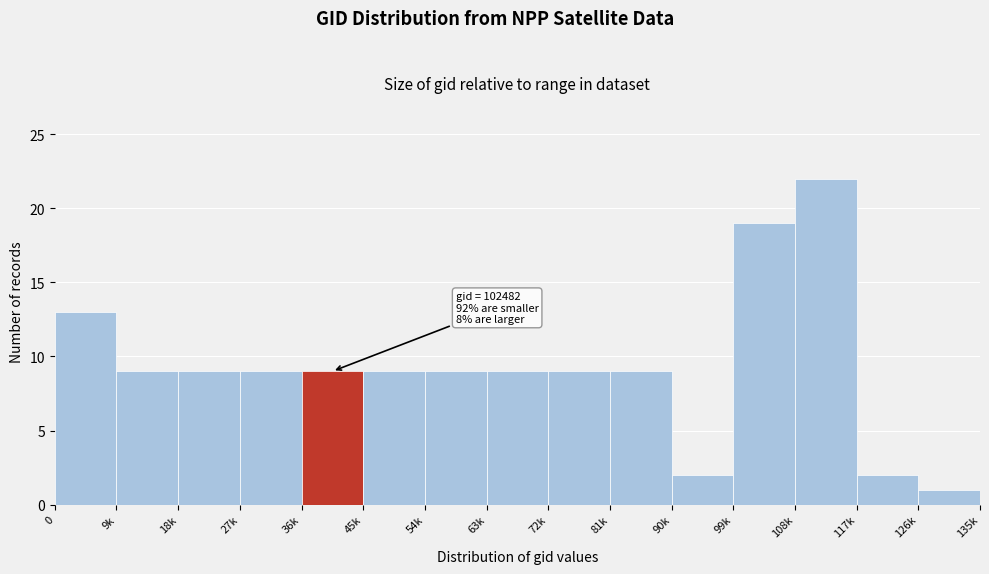

Reading left to right, extract all data points from this chart.

13	9	9	9	9	9	9	9	9	9	2	19	22	2	1